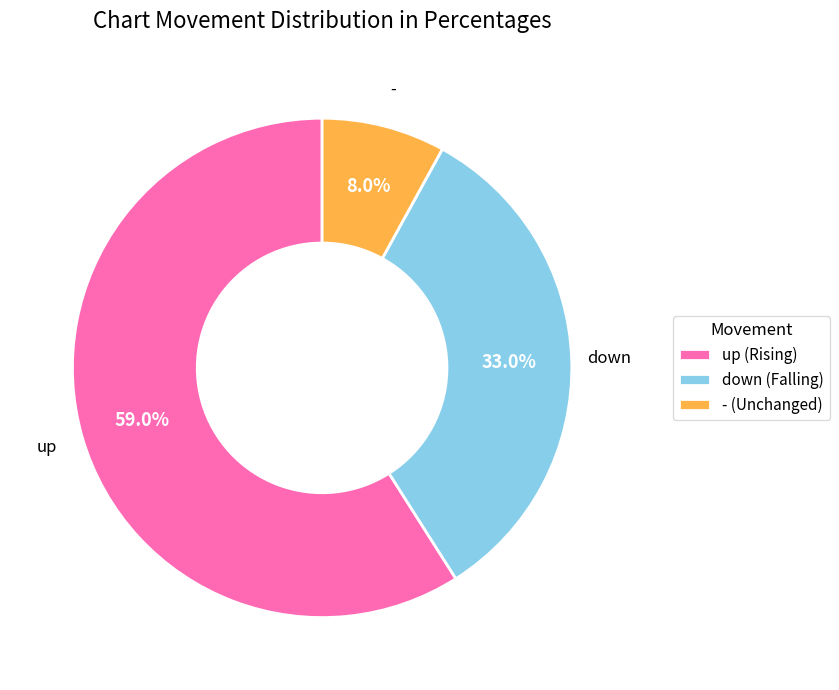

To the nearest percent, what percentage of the pie is up?

59%